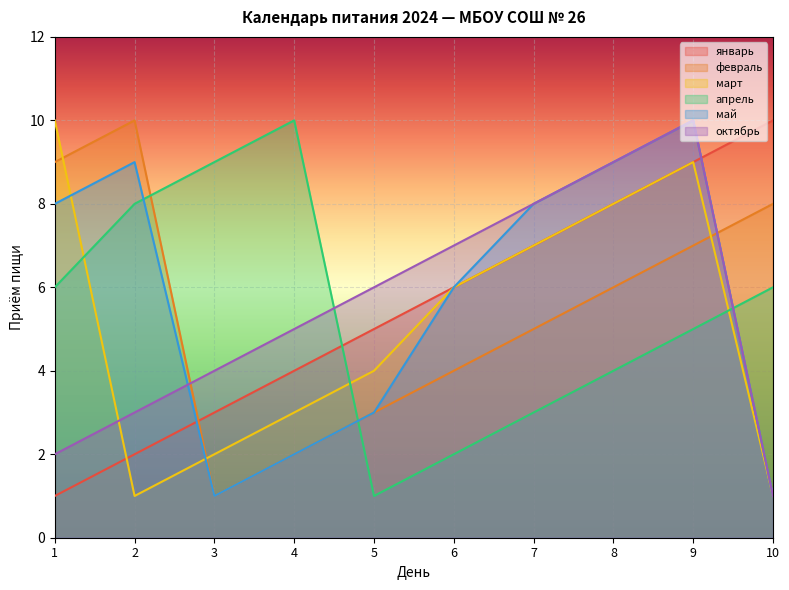

True or false: май has a value of 9 at 6.

False